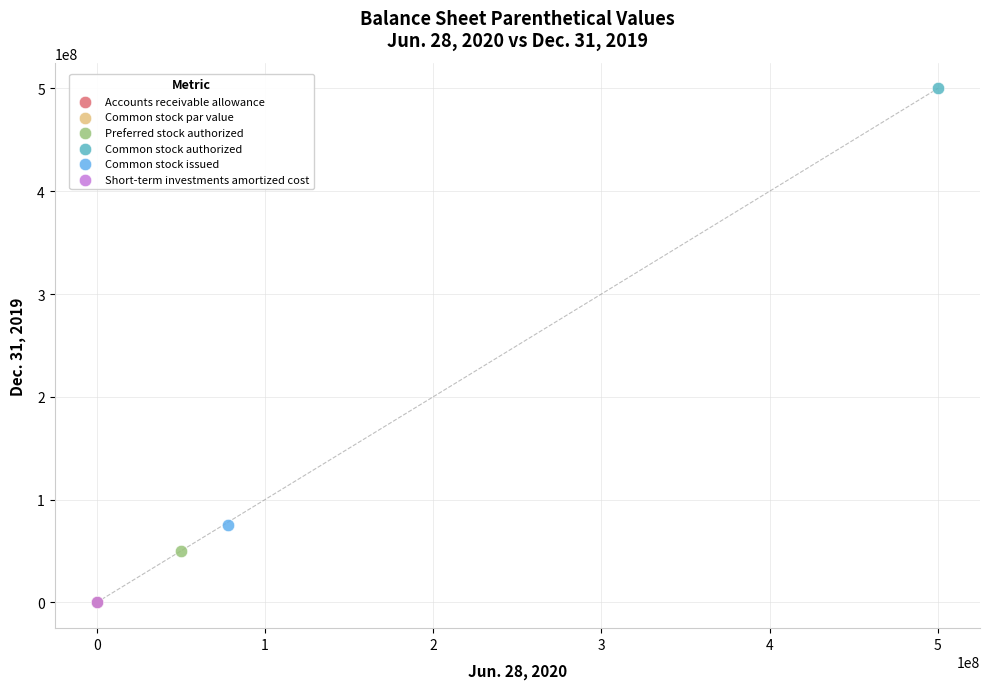

What are all the series names shown in the legend?

Accounts receivable allowance, Common stock par value, Preferred stock authorized, Common stock authorized, Common stock issued, Short-term investments amortized cost